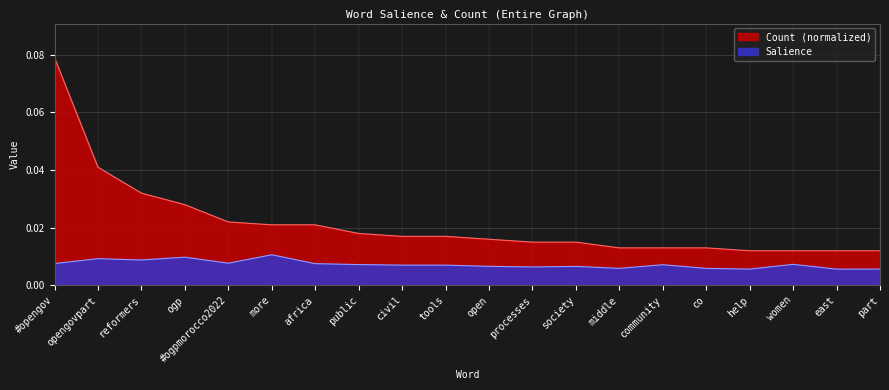

What are all the series names shown in the legend?

Count (normalized), Salience